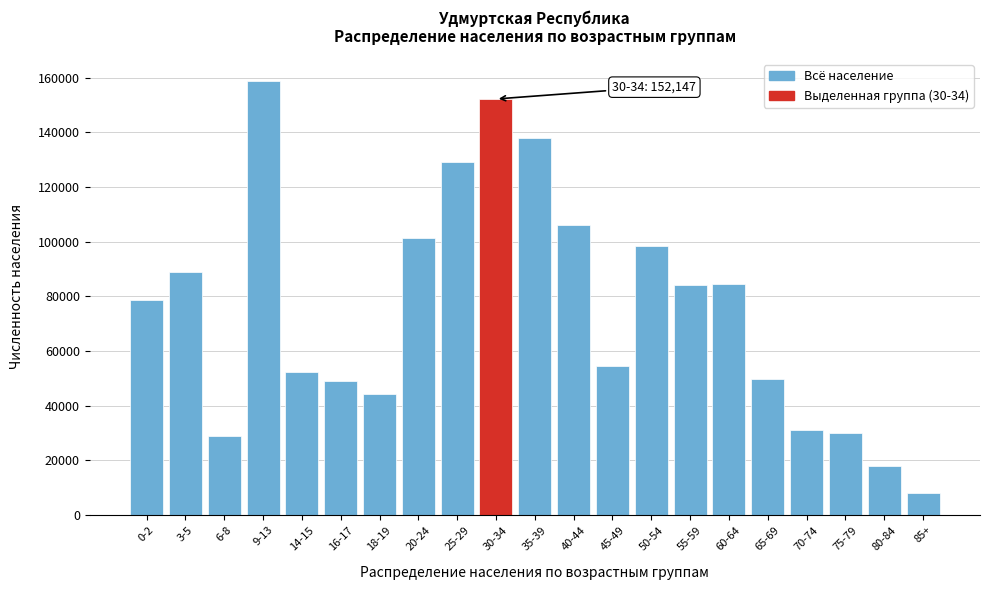

Is it true that the value at 45-49 is 54508?

True